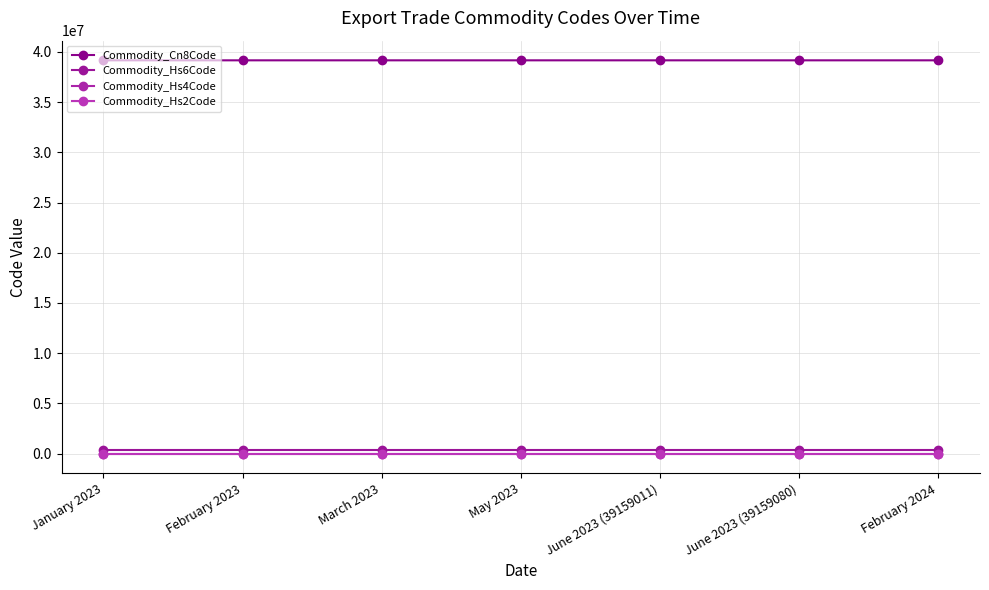

Rank the series by their maximum value, from highest to lowest.

Commodity_Cn8Code, Commodity_Hs6Code, Commodity_Hs4Code, Commodity_Hs2Code